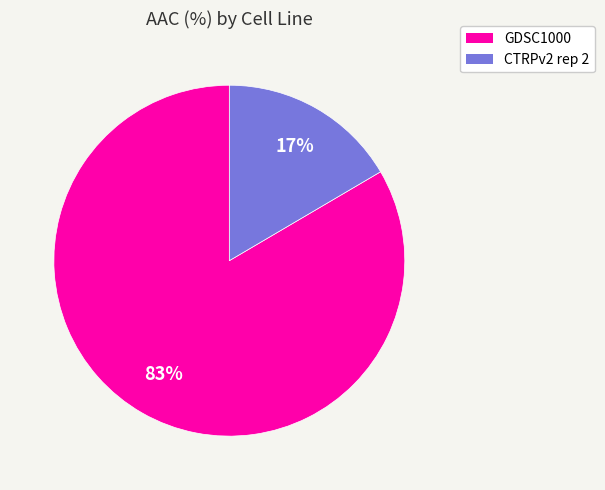

Is there any slice that represents more than half of the pie?

Yes